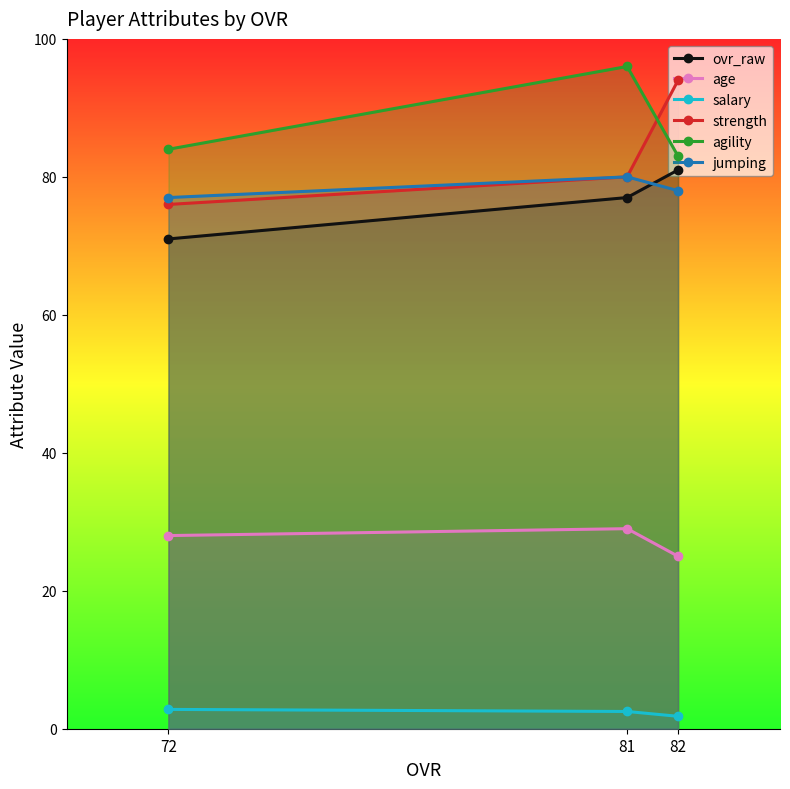

What is the average value of the age series?

27.3